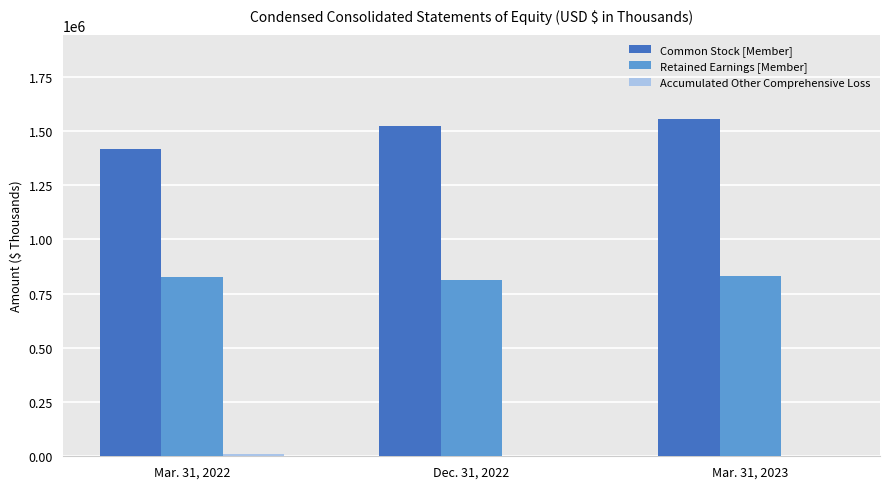

The value of Retained Earnings [Member] at Dec. 31, 2022 is 229329. True or false?

False